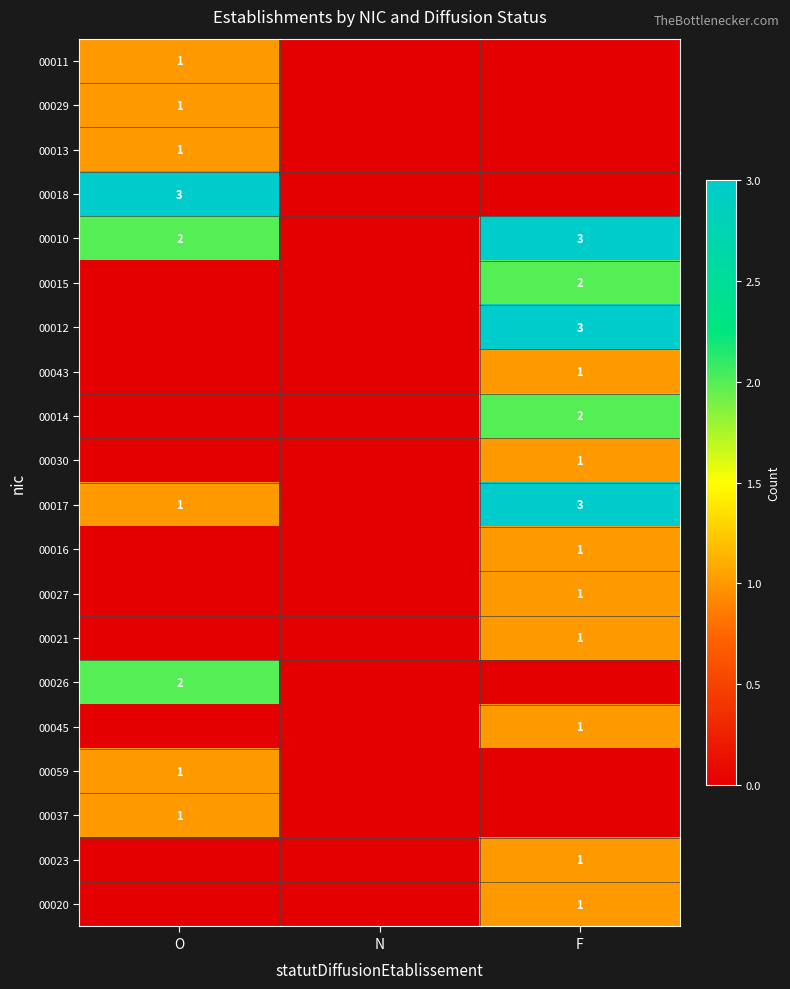

Is it true that 00023 equals 1 at F?

True